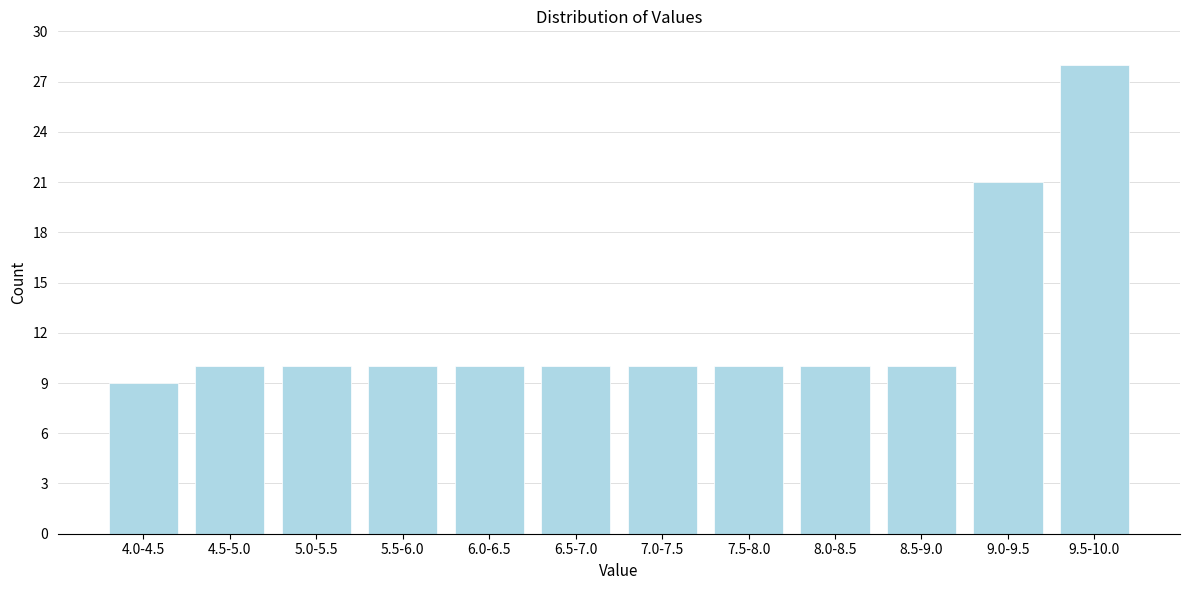

Reading right to left, list all the values displayed in this chart.

28	21	10	10	10	10	10	10	10	10	10	9